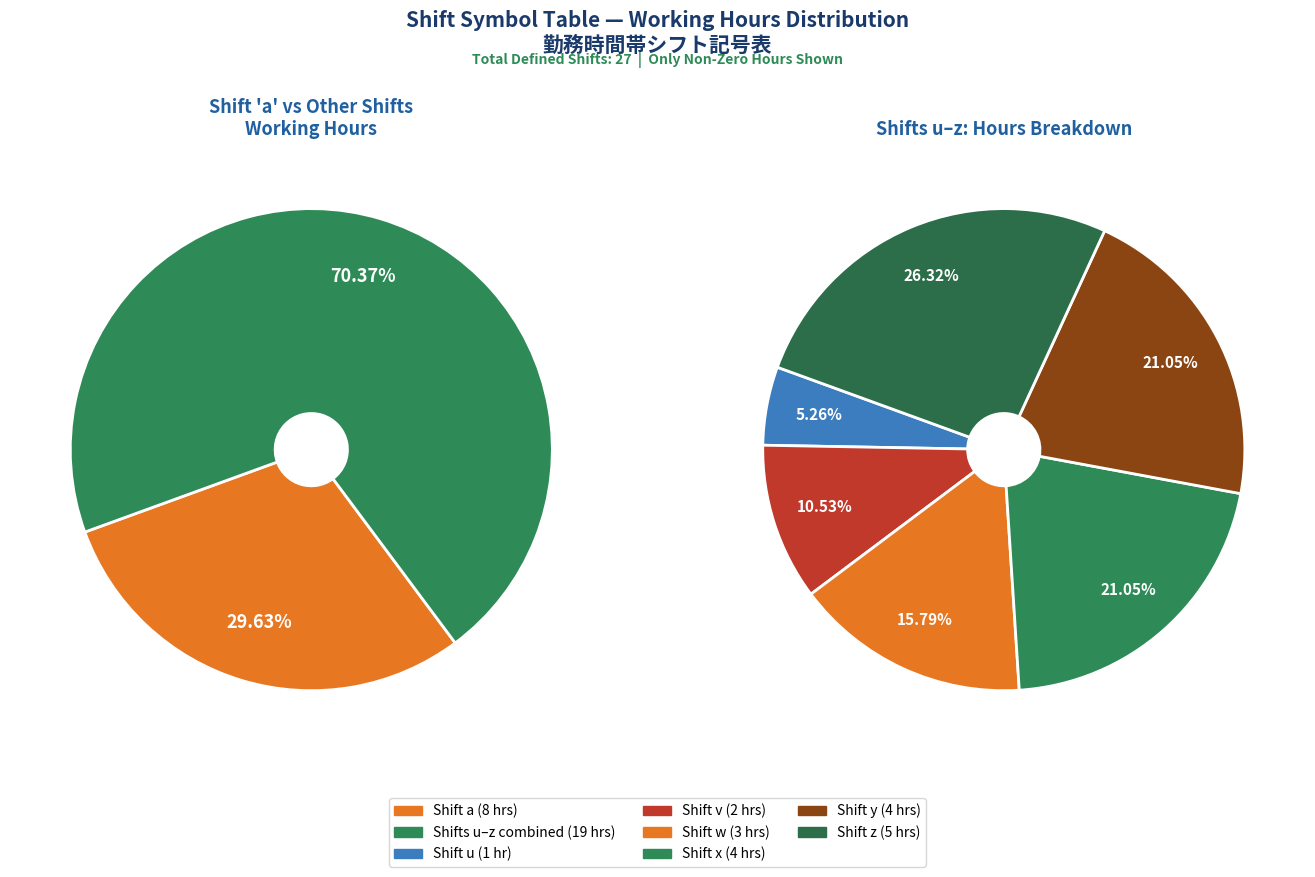

Is it true that u is 1% of the pie?

False